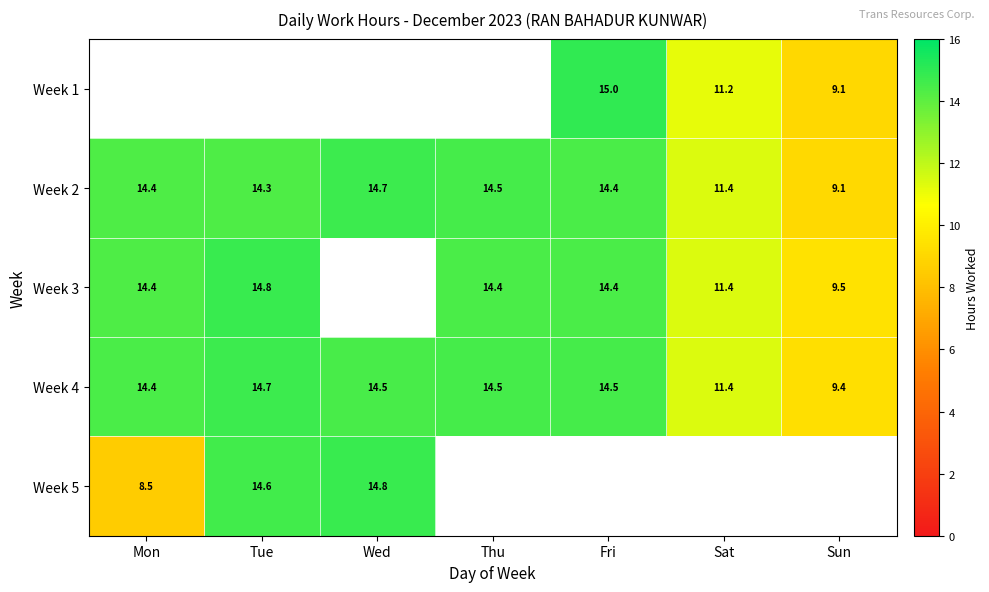

Where does the Week 4 series first go above 14?

Mon